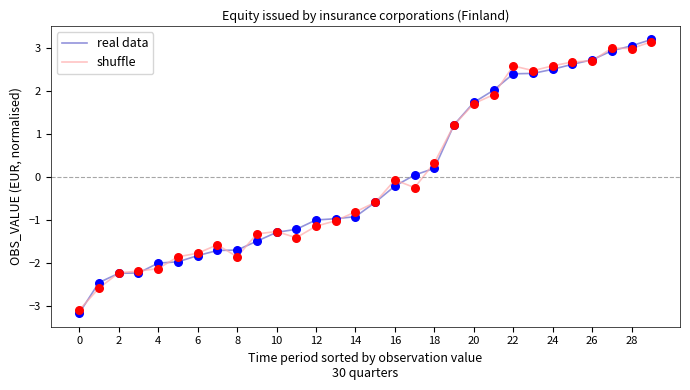

What is the greatest value displayed?

3.2